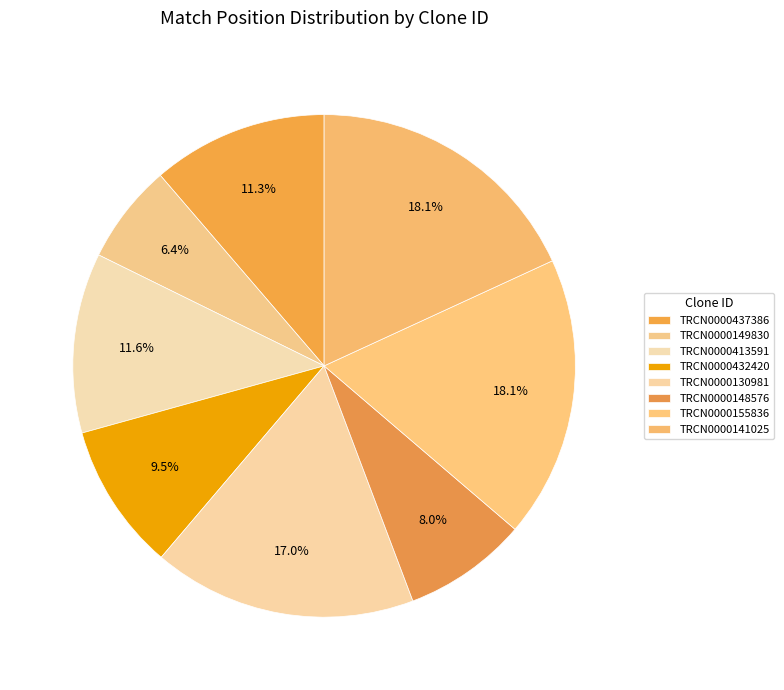

How many segments does this pie chart have?

8